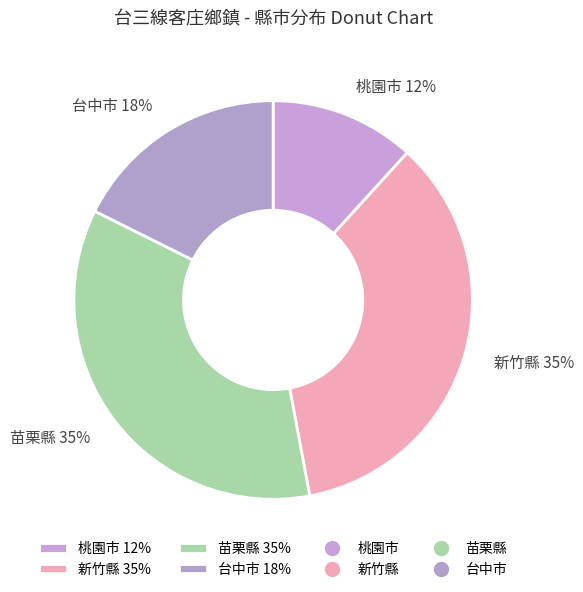

To the nearest percent, what portion does 新竹縣 represent?

35%